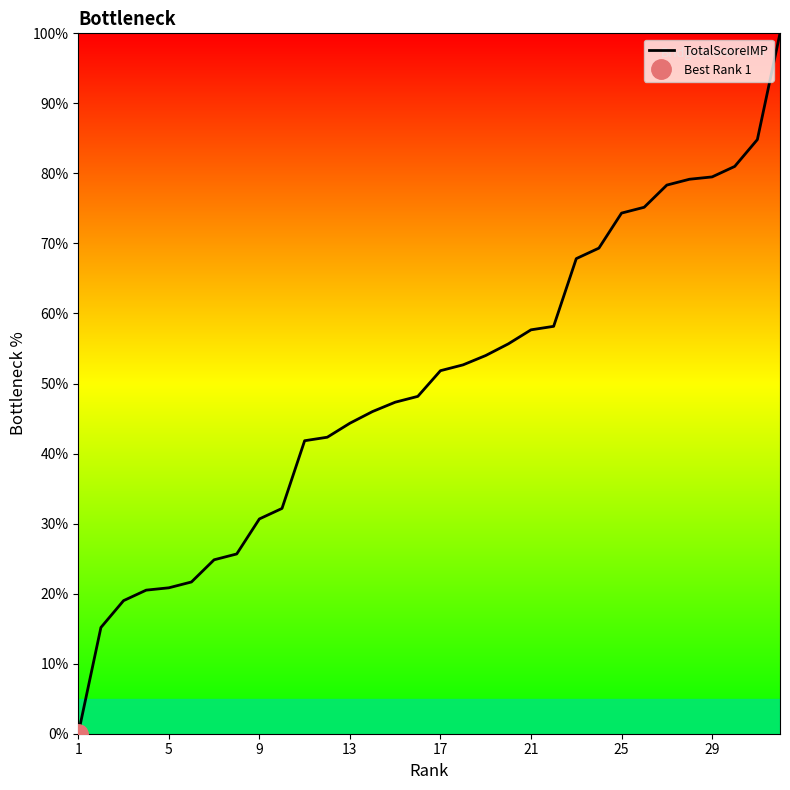

True or false: the data has more than 1 interior local peaks.

False